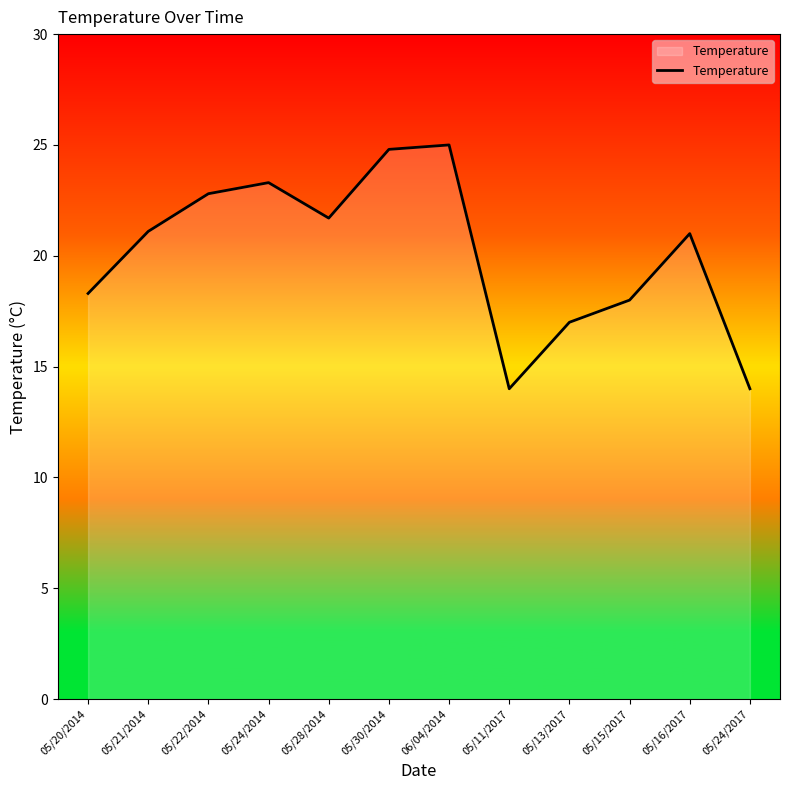

The value at 05/24/2014 is 13.0. True or false?

False